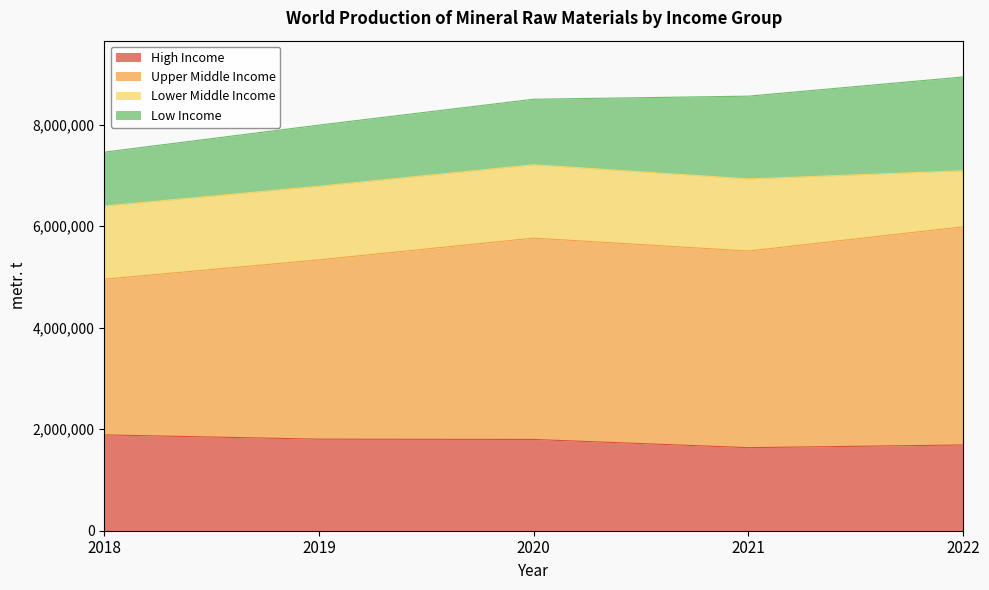

What are all the series names shown in the legend?

High Income, Upper Middle Income, Lower Middle Income, Low Income